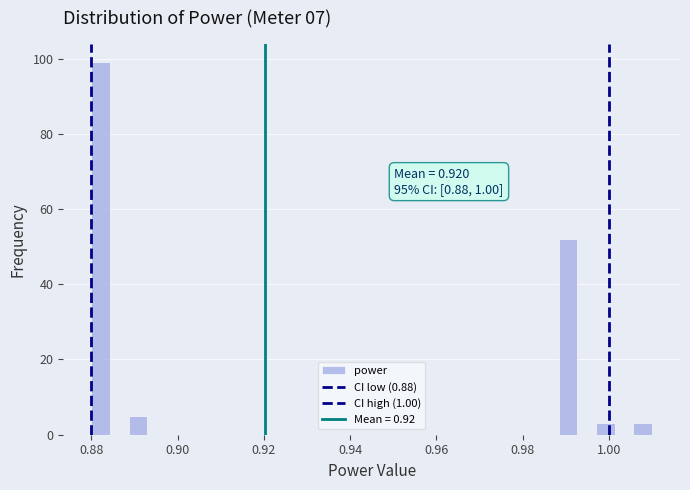

Around what value on the x-axis is the tallest bar? Give the approximate position of its centre, as read against the axis.

0.882